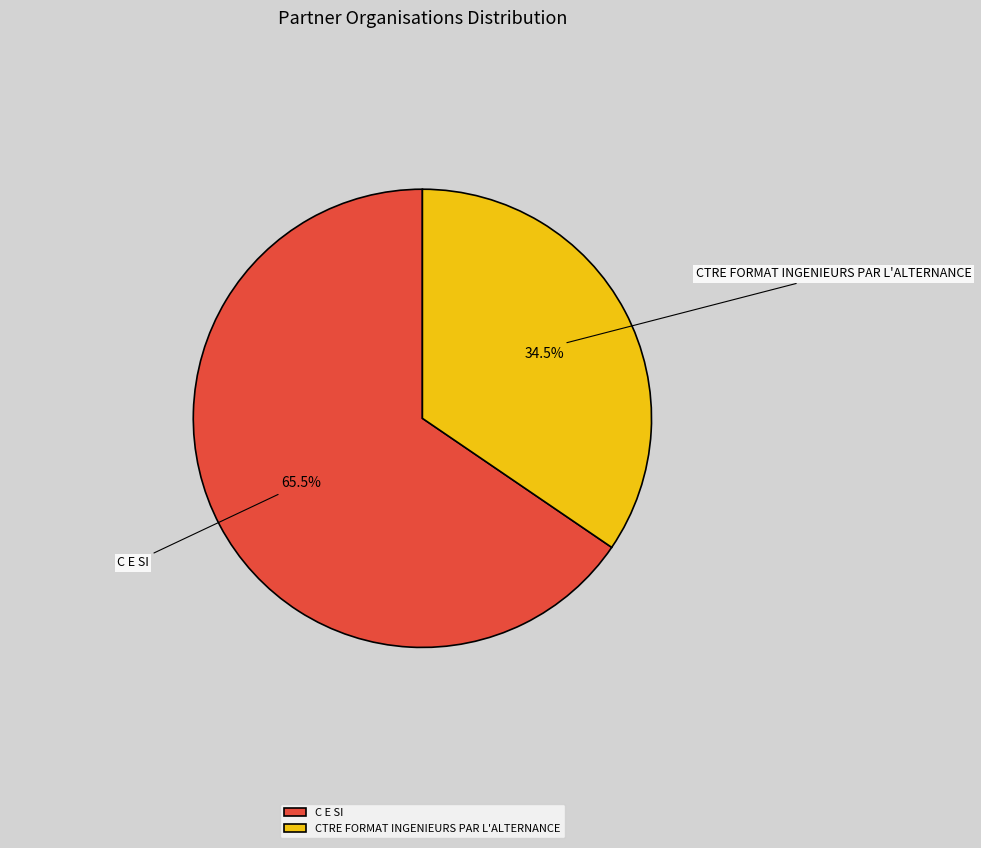

Which category has the smallest portion of the pie?

CTRE FORMAT INGENIEURS PAR L'ALTERNANCE